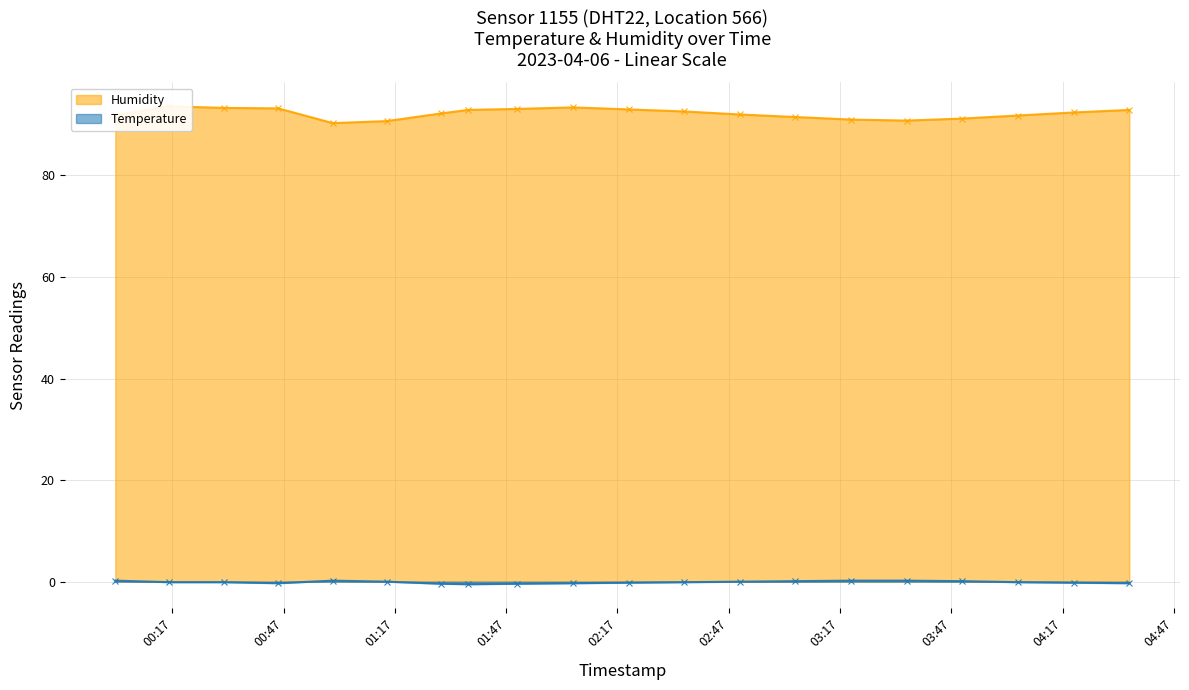

True or false: Humidity and Temperature cross at least once.

False